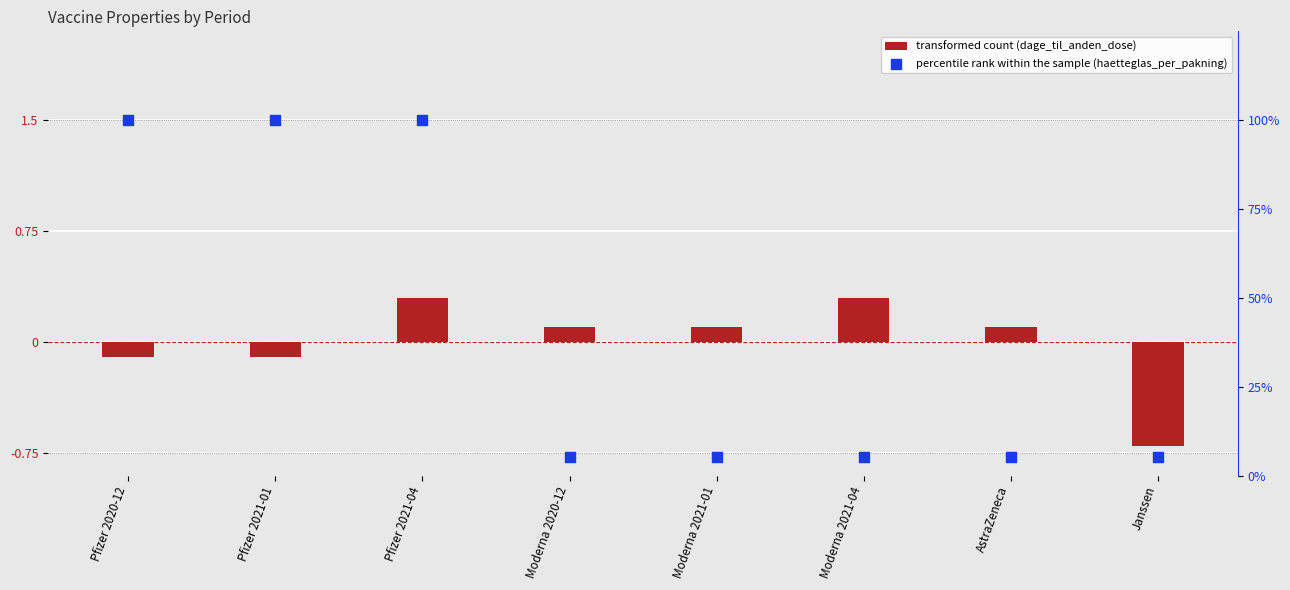

What are all the series names shown in the legend?

transformed count (dage_til_anden_dose), percentile rank within the sample (haetteglas_per_pakning)